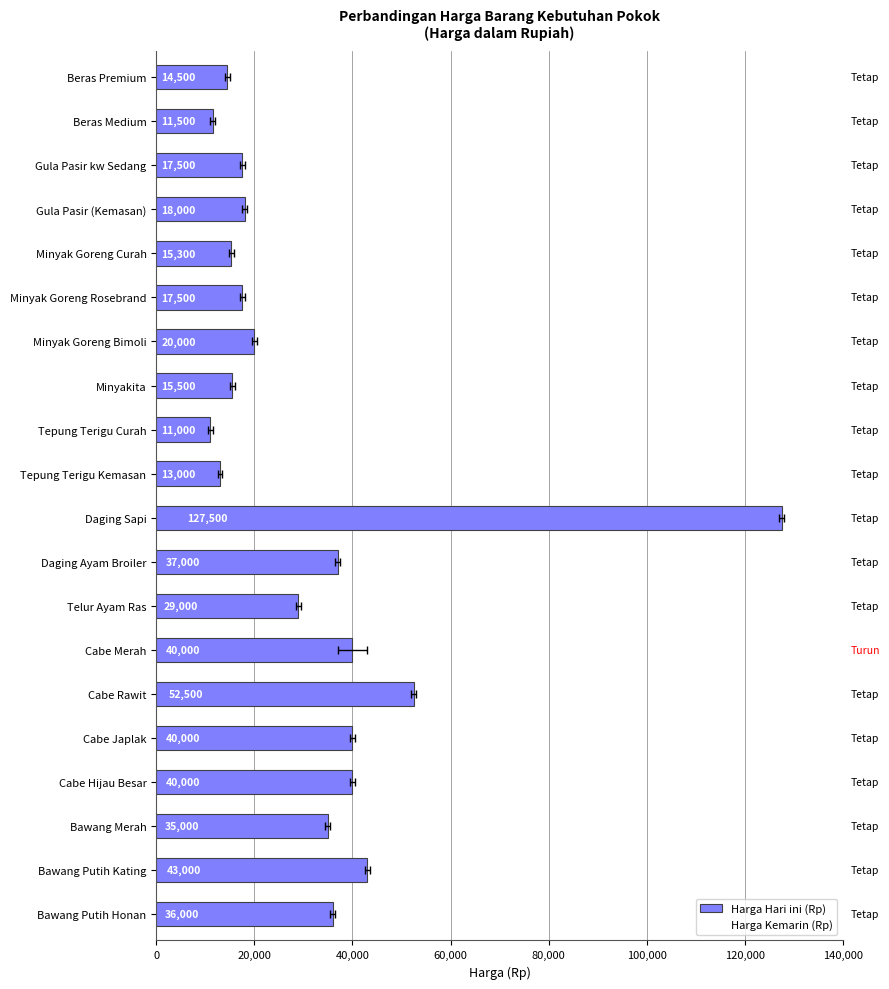

Rank the series at Cabe Hijau Besar from lowest to highest value.

Harga Hari ini (Rp), Harga Kemarin (Rp)